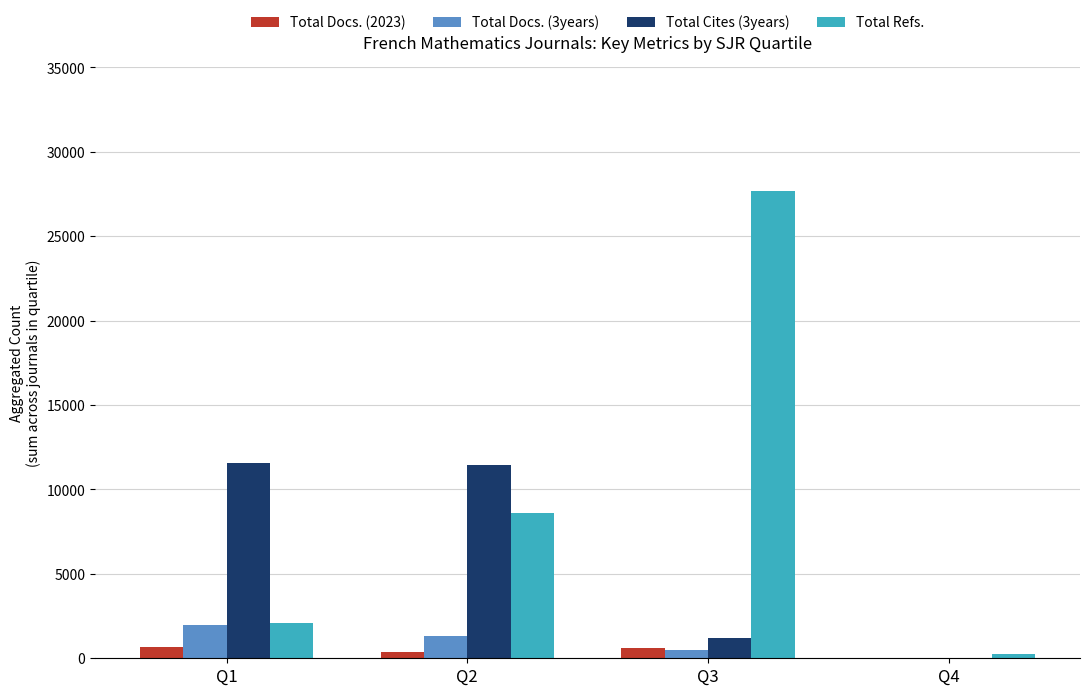

What is the spread (max minus min) of values at Q2?

11089